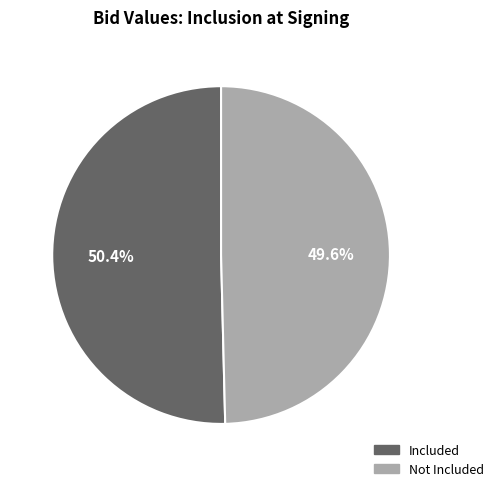

What is the smallest slice in the pie chart?

Not Included